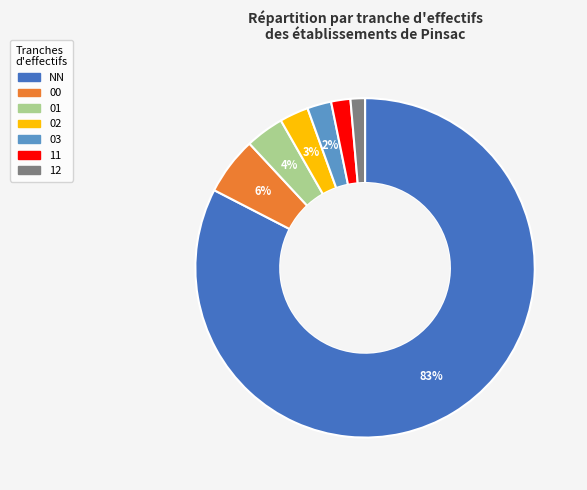

Which has a higher value, NN or 12?

NN